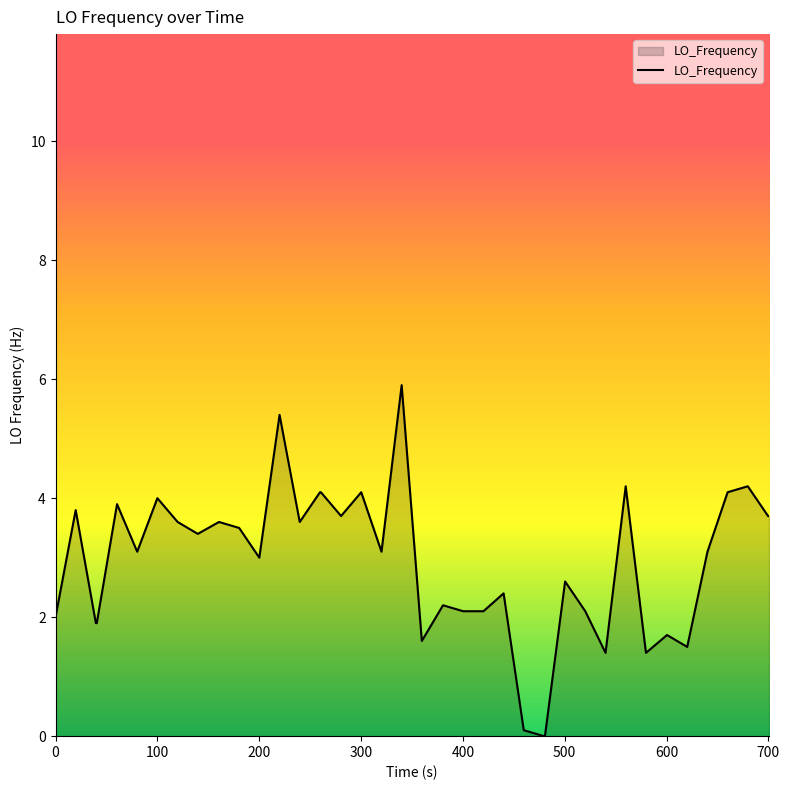

What is the greatest value displayed?

5.9